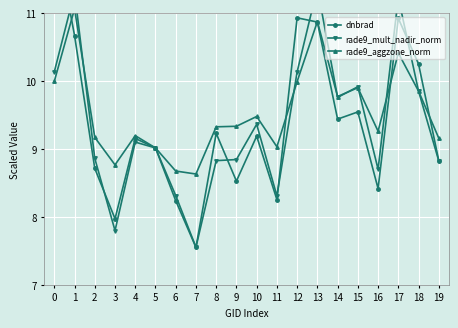

How many intersections are there between rade9_aggzone_norm and rade9_mult_nadir_norm?

6